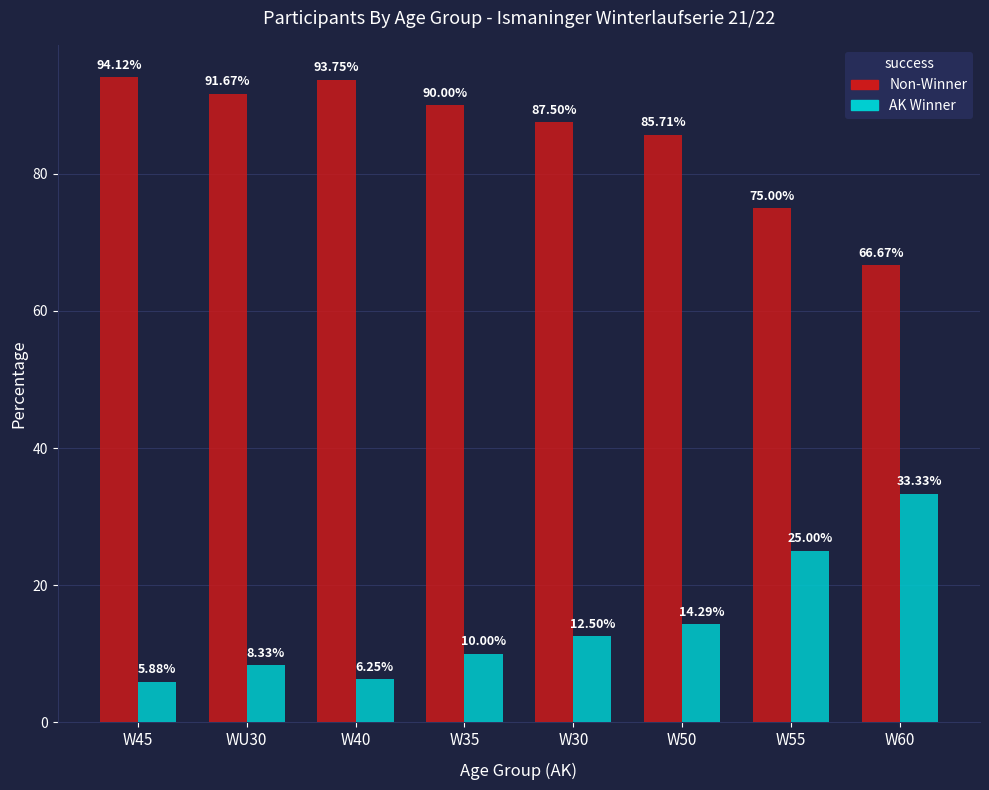

What is the spread (max minus min) of values at W40?

87.5